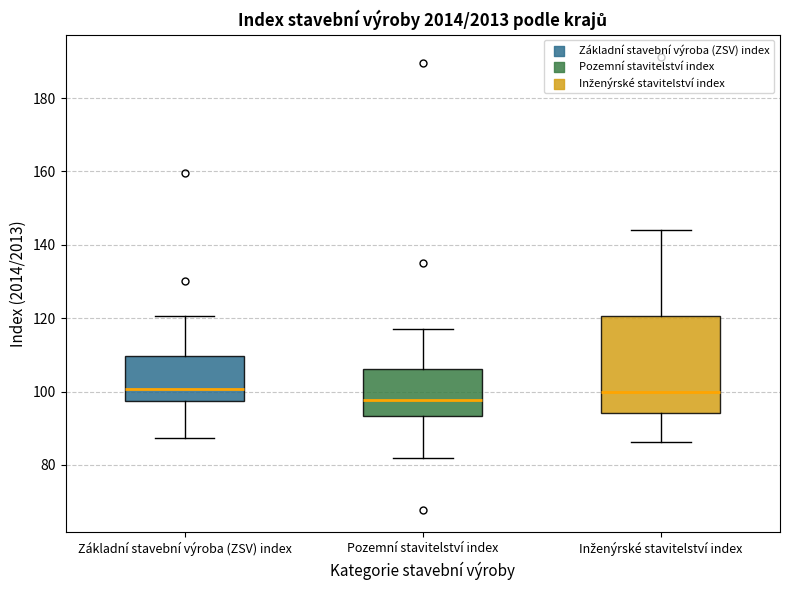

Where is the lower edge of the box for Základní stavební výroba (ZSV) index on the y-axis? The values are not printed on the chart, so give them approximately, as read against the axis.

98